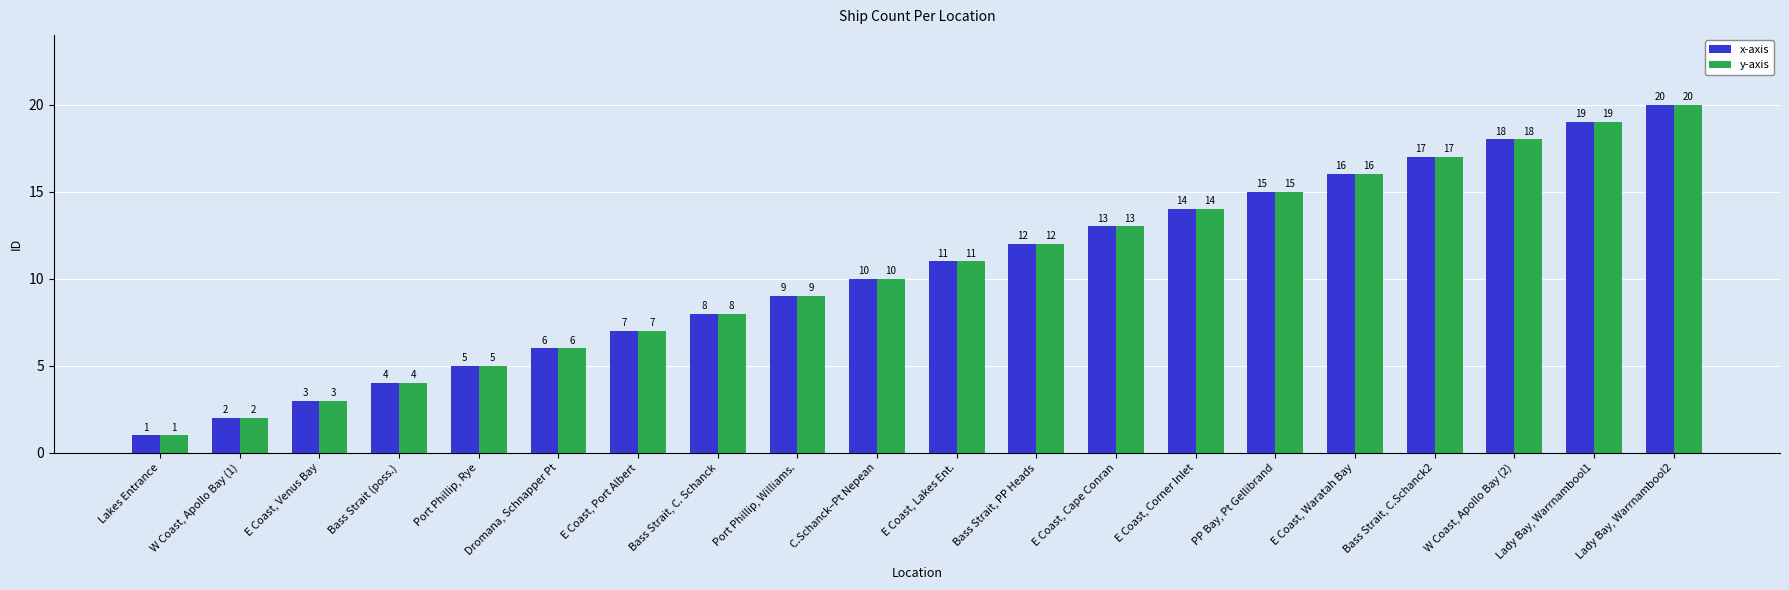

What is the approximate value of y-axis at Bass Strait, C.Schanck2, to the nearest 5?

15